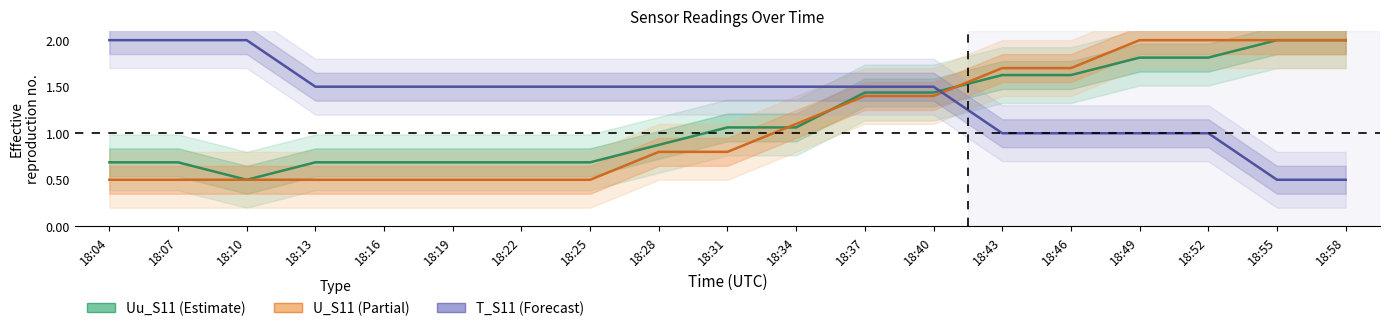

What is the minimum value shown in the chart?

0.5